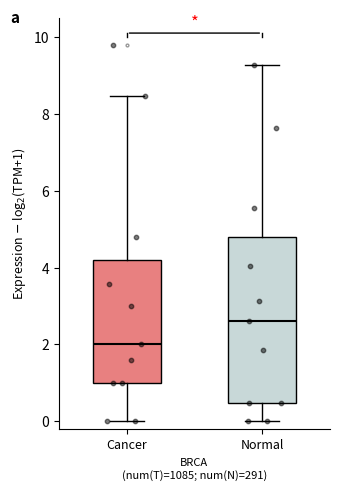

Which box is the tallest, from its lower edge to its upper edge?

Normal